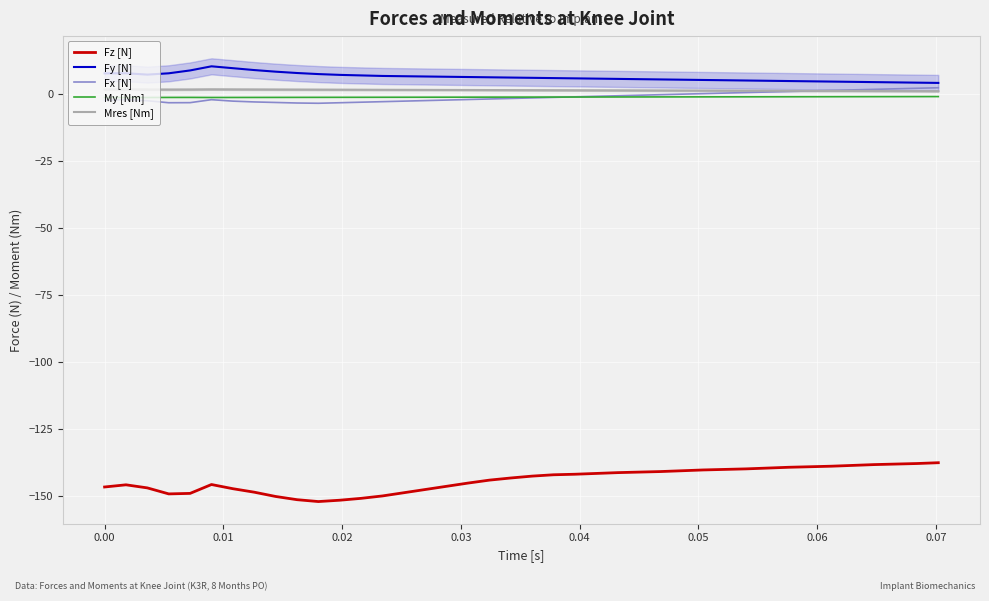

What is the maximum value shown in the chart?

10.5